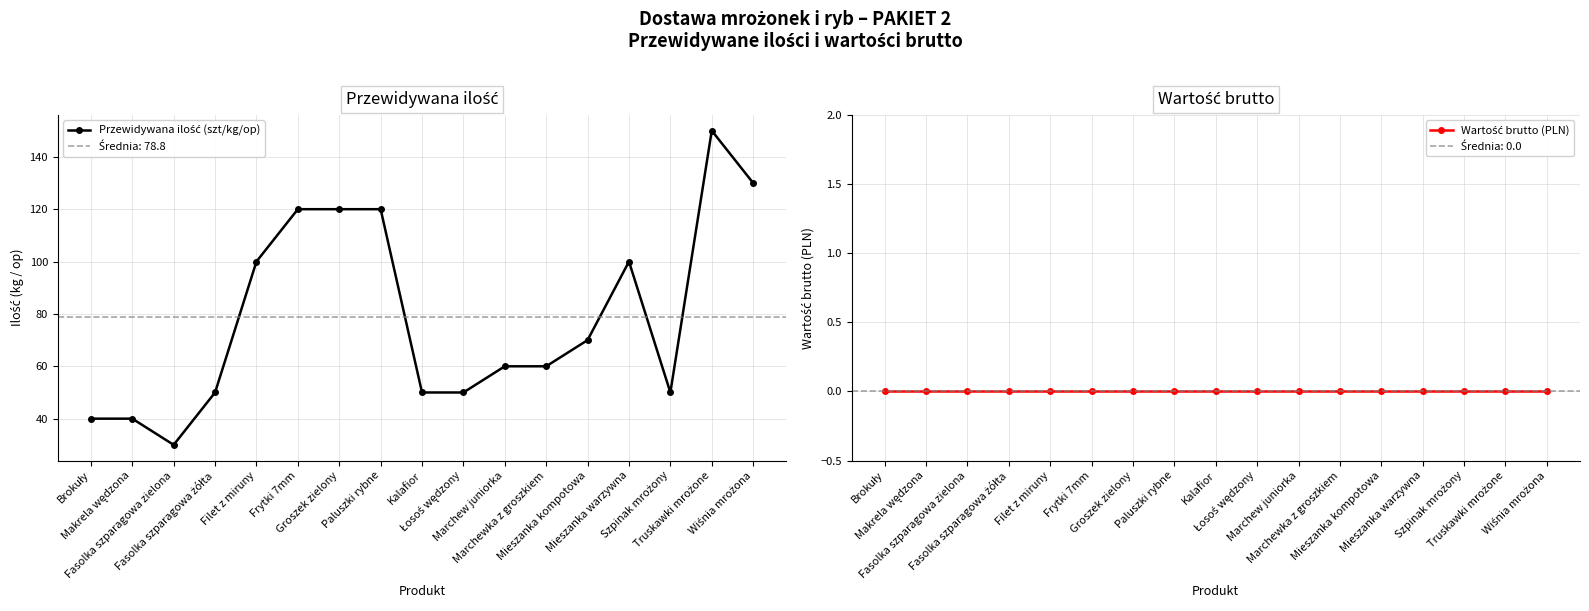

What is the difference between the second highest and second lowest values in the Przewidywana ilość (szt/kg/op) series?

90